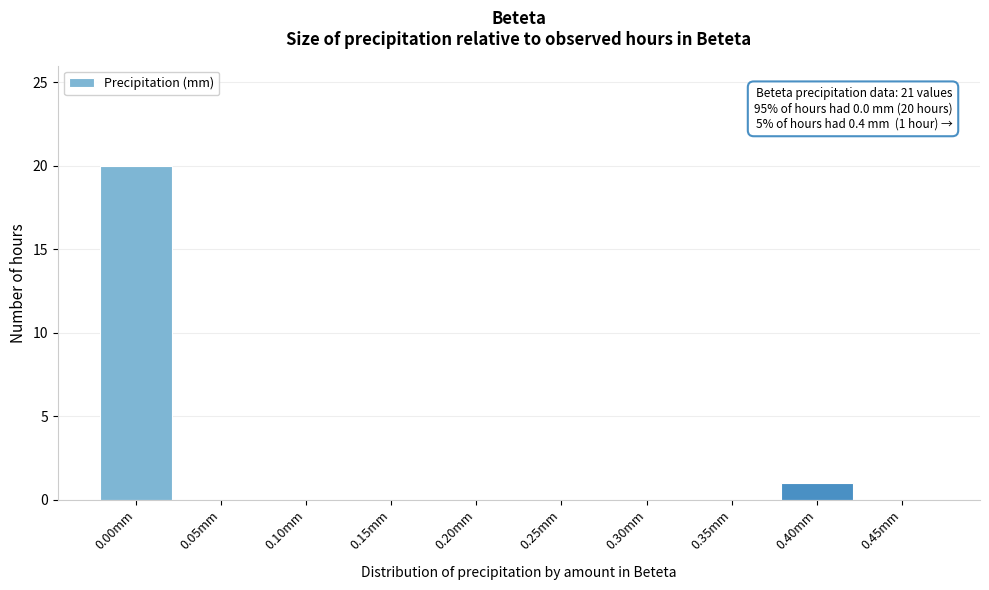

Reading right to left, extract all data points from this chart.

0.45mm=0	0.40mm=1	0.35mm=0	0.30mm=0	0.25mm=0	0.20mm=0	0.15mm=0	0.10mm=0	0.05mm=0	0.00mm=20